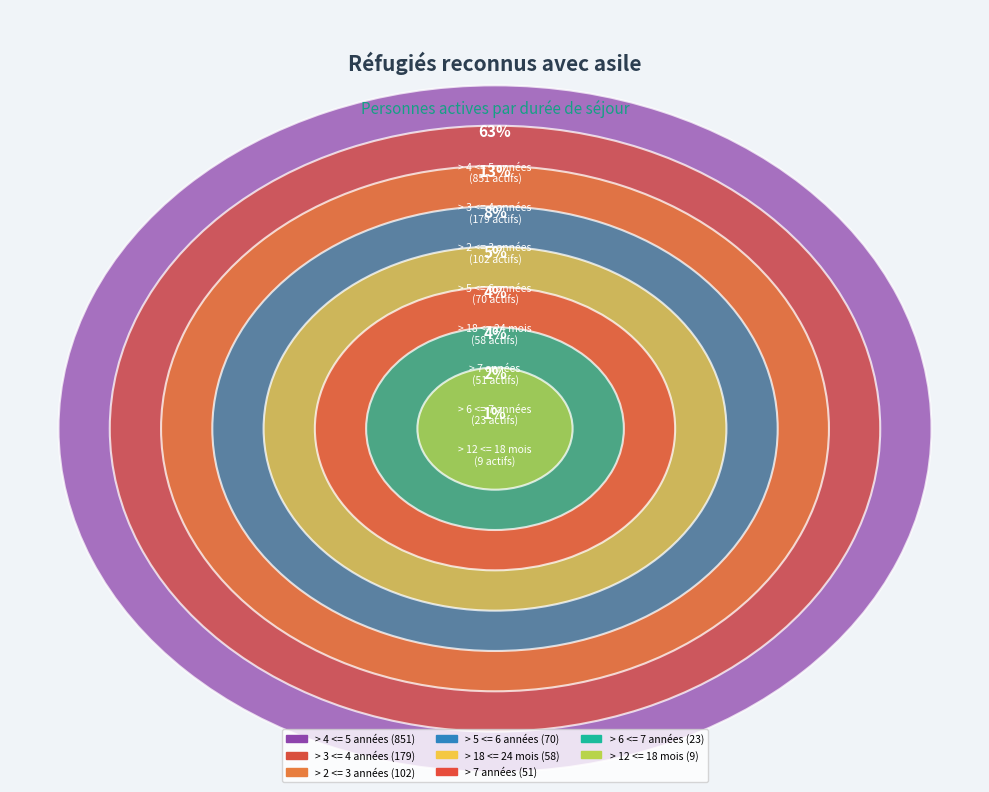

To the nearest percent, what is the difference between the > 4 <= 5 années and > 18 <= 24 mois slice percentages?

59%